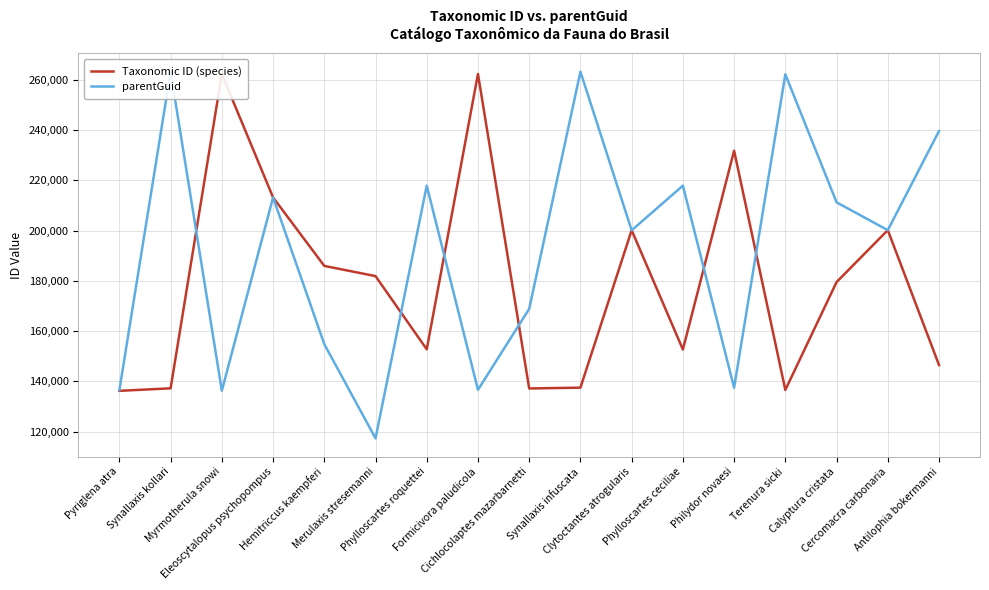

What is the sum of the Taxonomic ID (species) values at Phylloscartes roquettei and Synallaxis infuscata?

290320